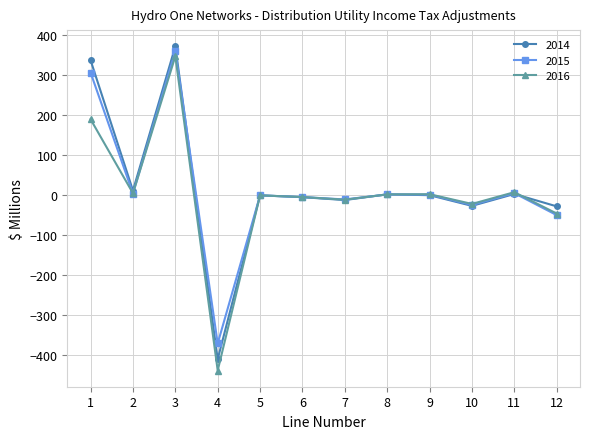

At which label does 2014 first exceed 0?

1